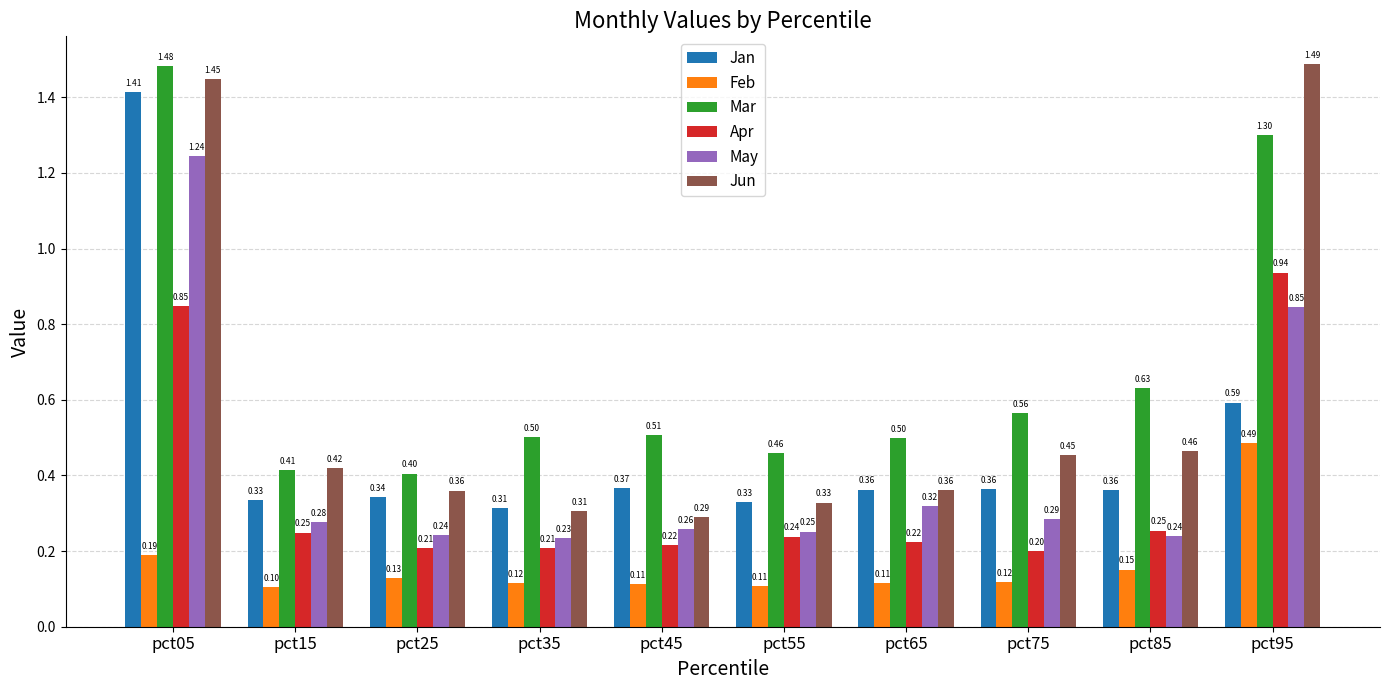

What is the sum of all May values?

4.2